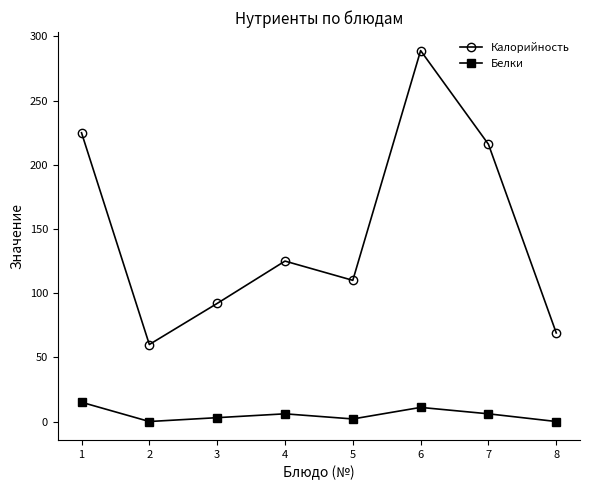

Is it true that Калорийность equals 289 at 6?

True